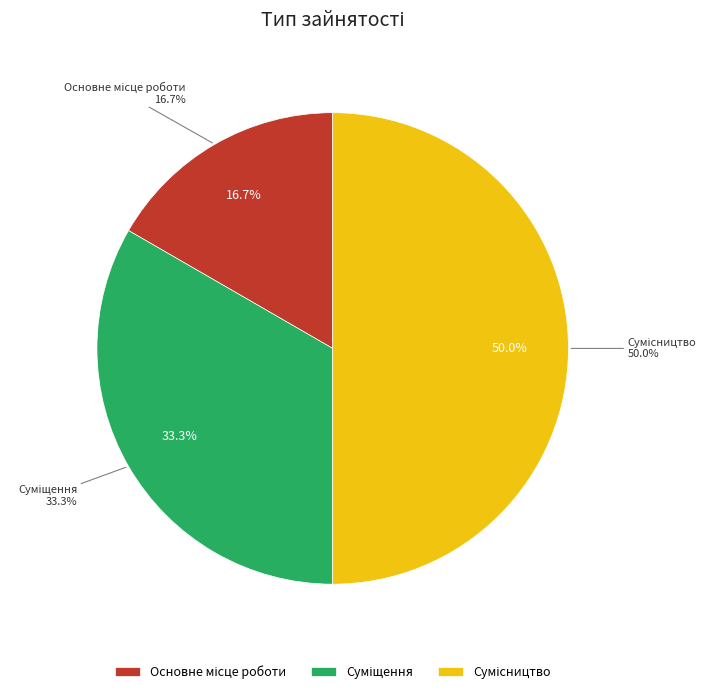

To the nearest percent, what percentage of the pie is Основне місце роботи?

17%